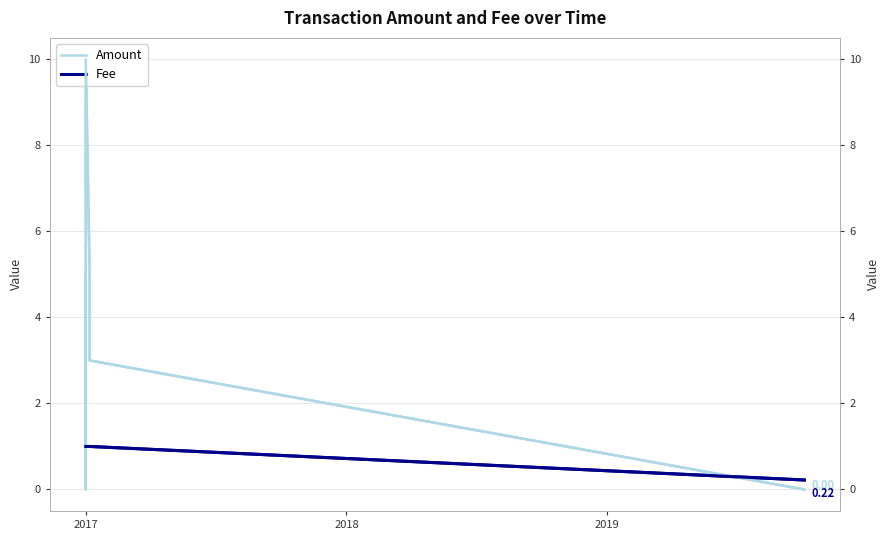

Which has a higher value, 2017 or 2018?

2018